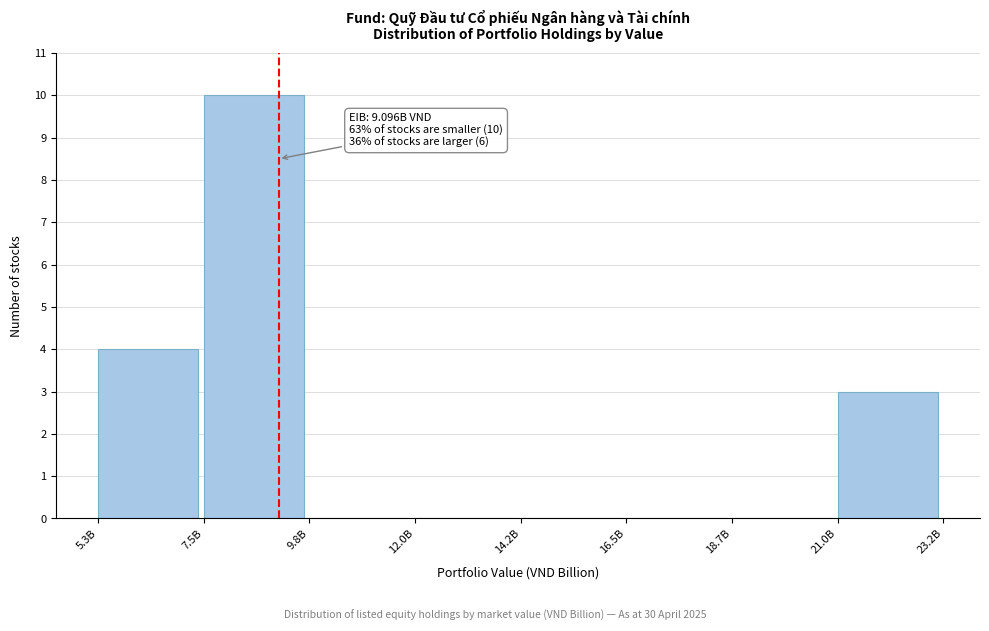

Reading left to right, transcribe all the data shown in this chart.

5.3B=4	7.5B=10	9.8B=0	12.0B=0	14.2B=0	16.5B=0	18.7B=0	21.0B=3